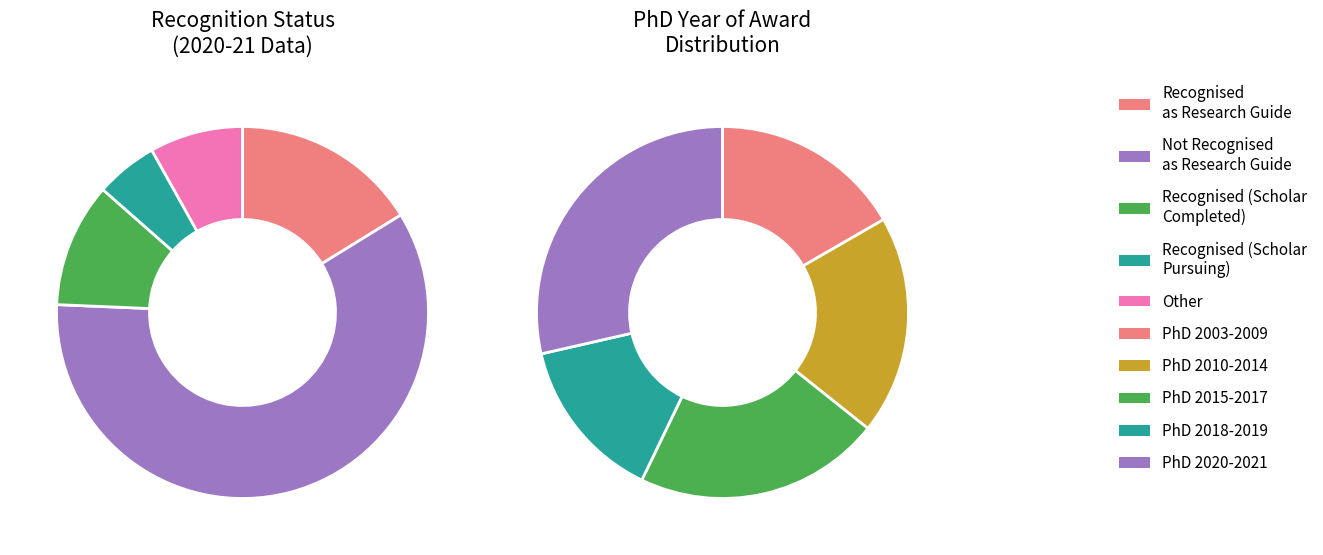

Rank the categories by value from highest to lowest.

PhD (2020-2021), PhD (2015-2017), PhD (2010-2014), PhD (2003-2009), PhD (2018-2019)